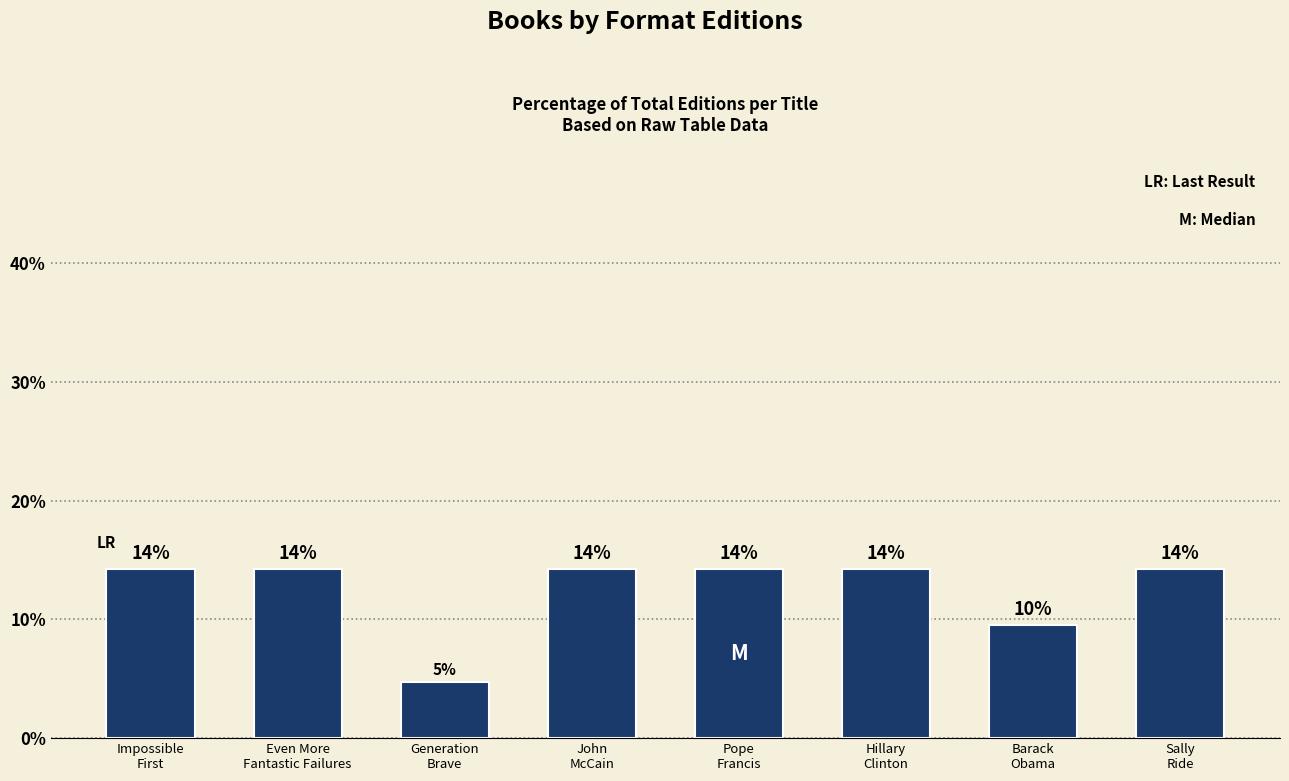

How many bars are there in total?

8